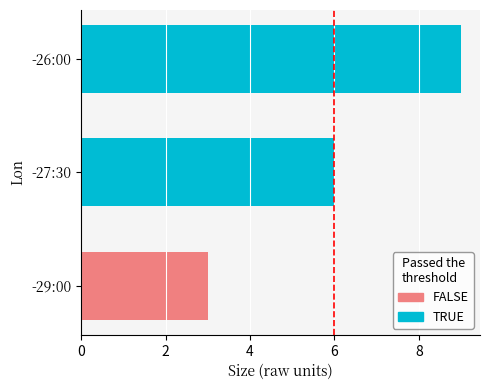

Reading left to right, transcribe all the data shown in this chart.

FALSE: 3	0	0
TRUE: 0	6	9